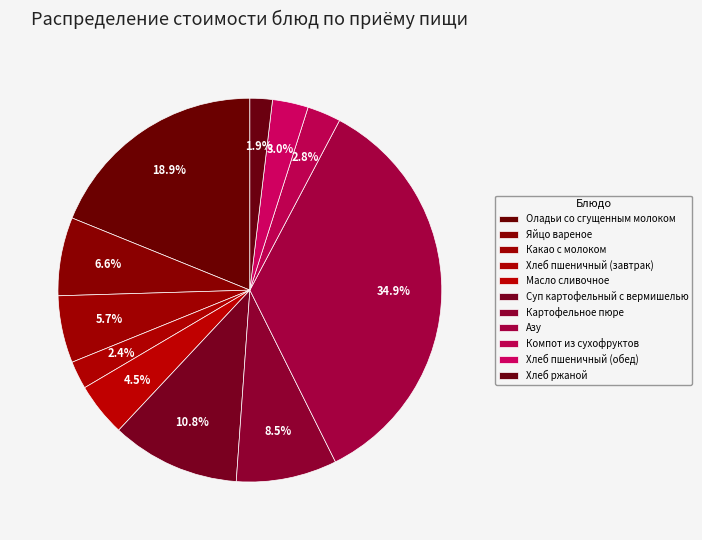

Combined, what portion of the pie is Суп картофельный с вермишелью and Какао с молоком?

16.5%